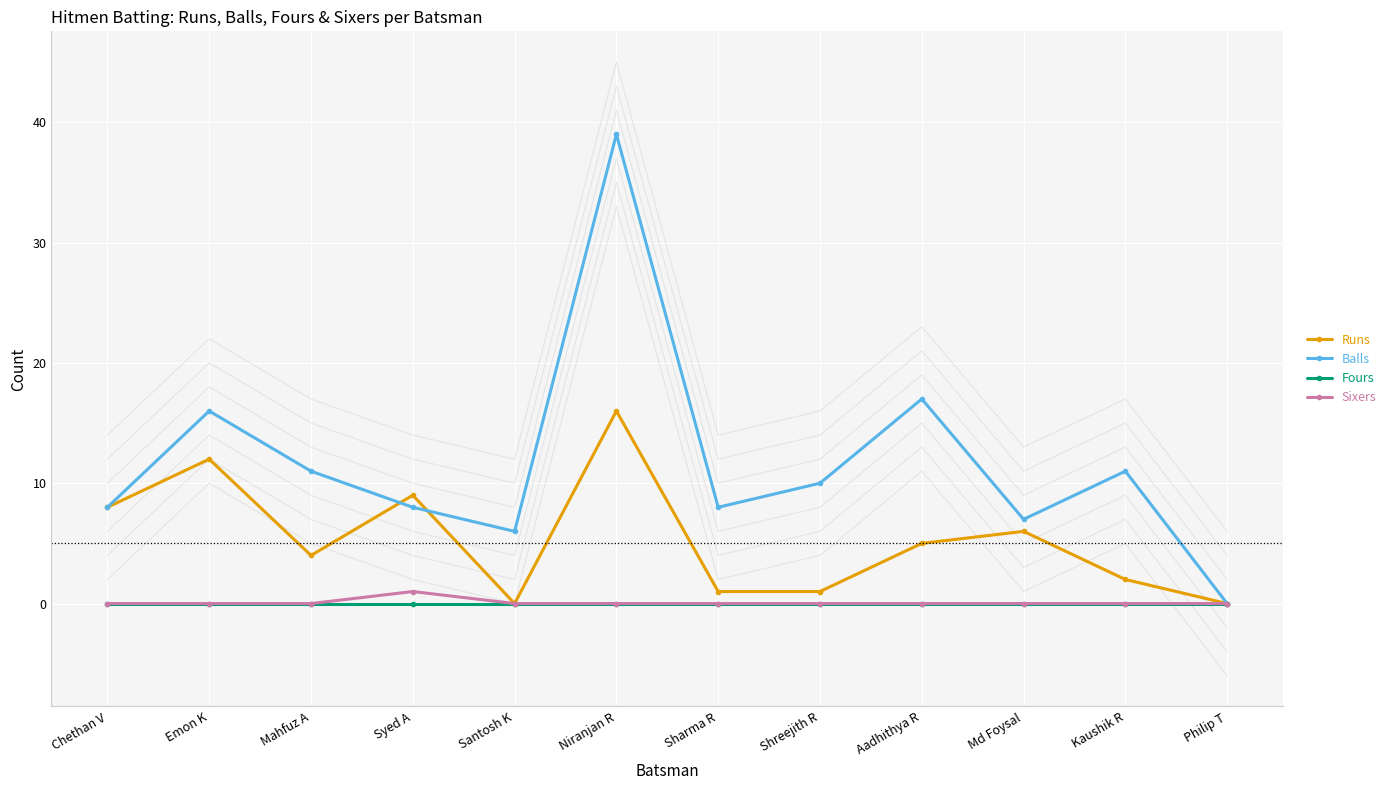

Count the number of data series in this chart.

4